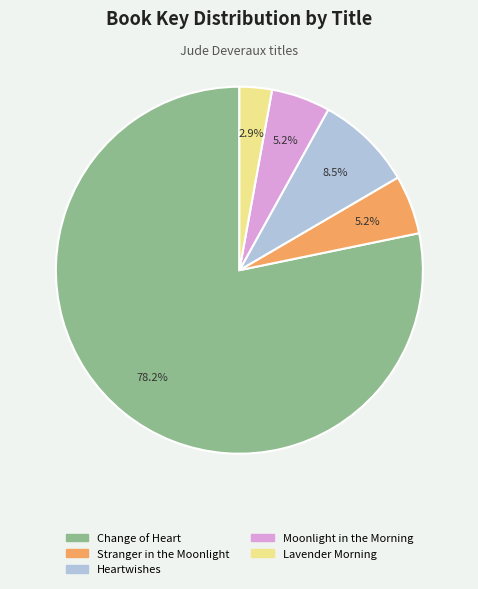

Combined, what portion of the pie is Moonlight in the Morning and Change of Heart?

83.4%